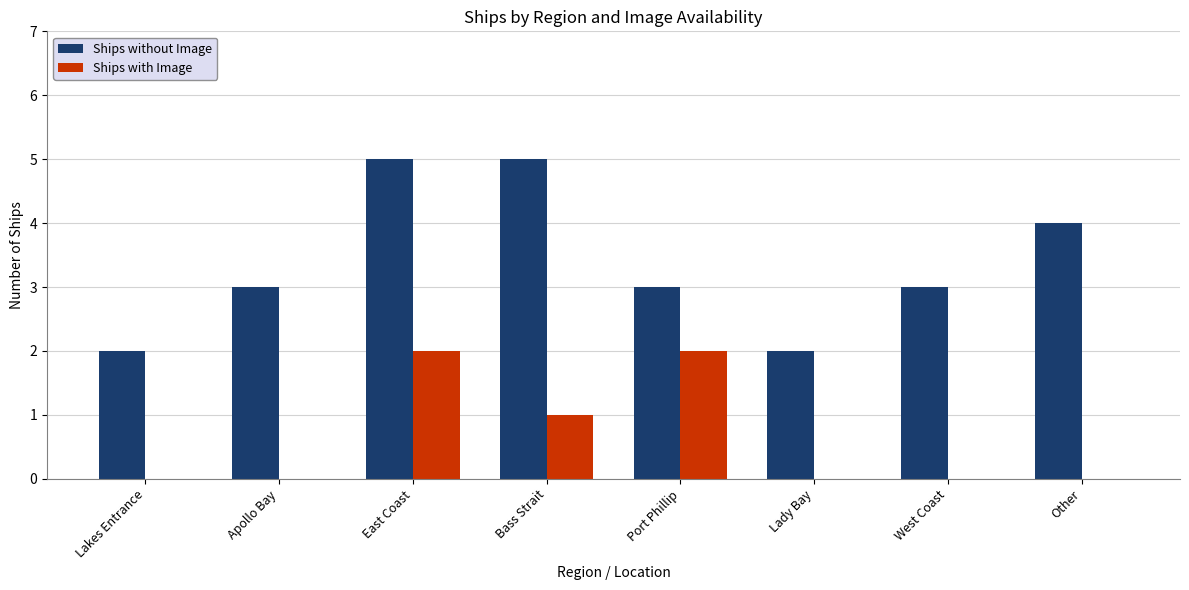

Which series has the largest total across all categories?

Ships without Image